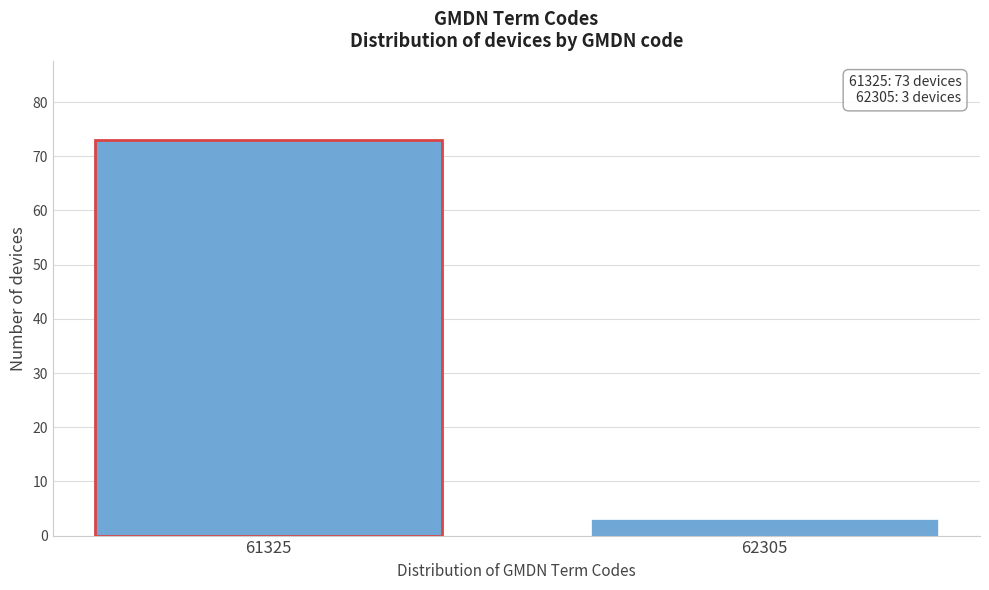

Reading right to left, list all the values displayed in this chart.

3	73